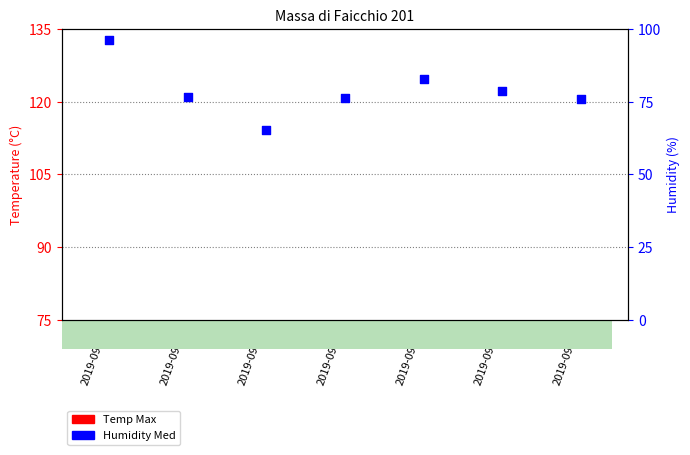

What is the total value across all series at 2019-09-06?

36.2